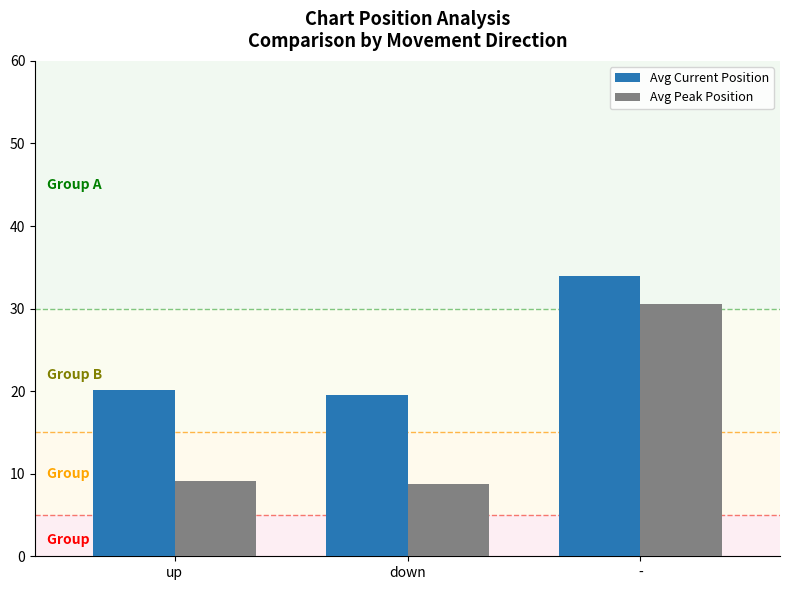

At which category is the sum across all series the highest?

-